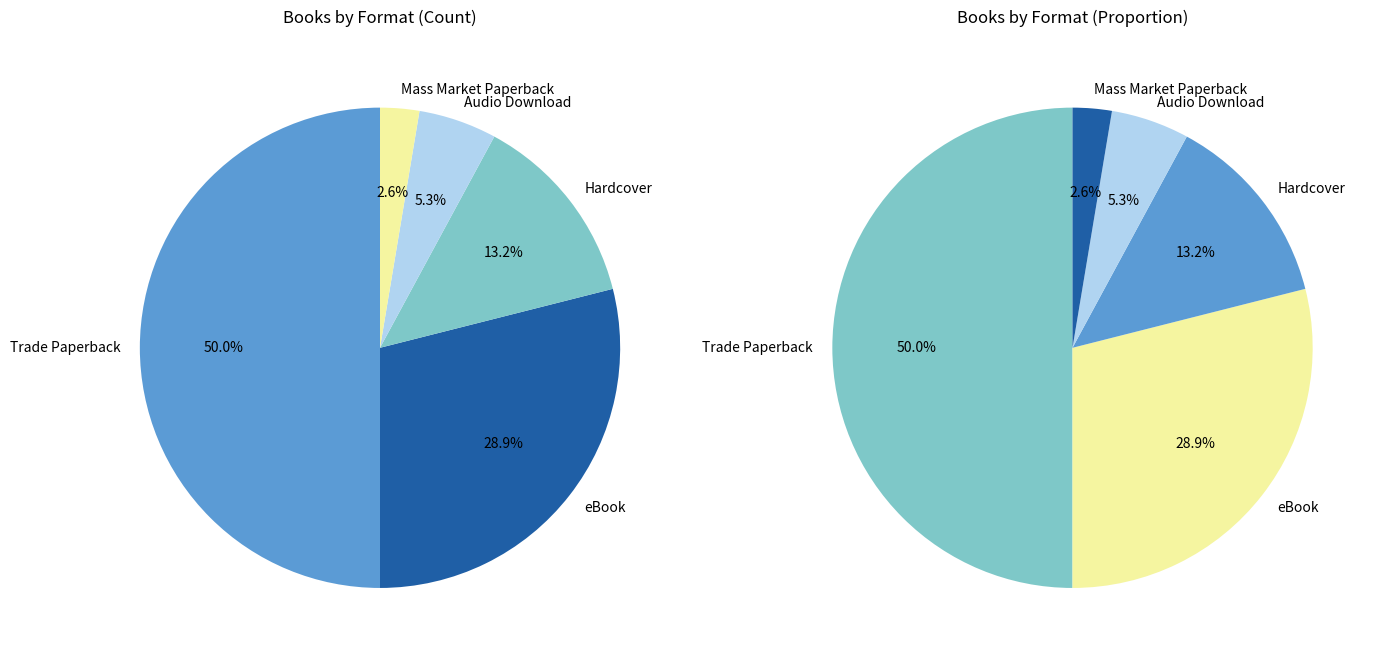

Is the sum of eBook and Trade Paperback greater than half?

Yes